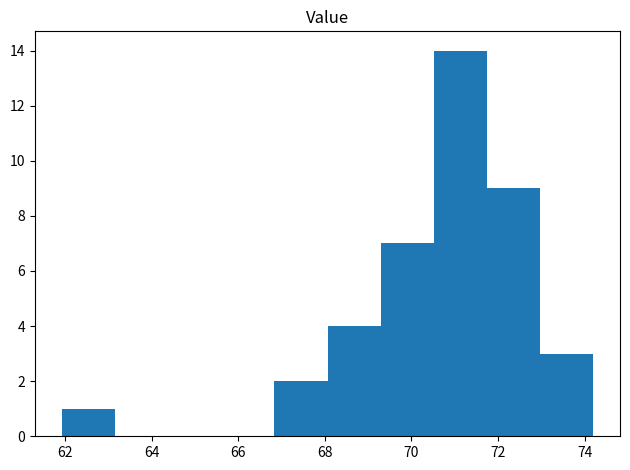

Over which range of the x-axis is the bar tallest?

70.6 to 71.8